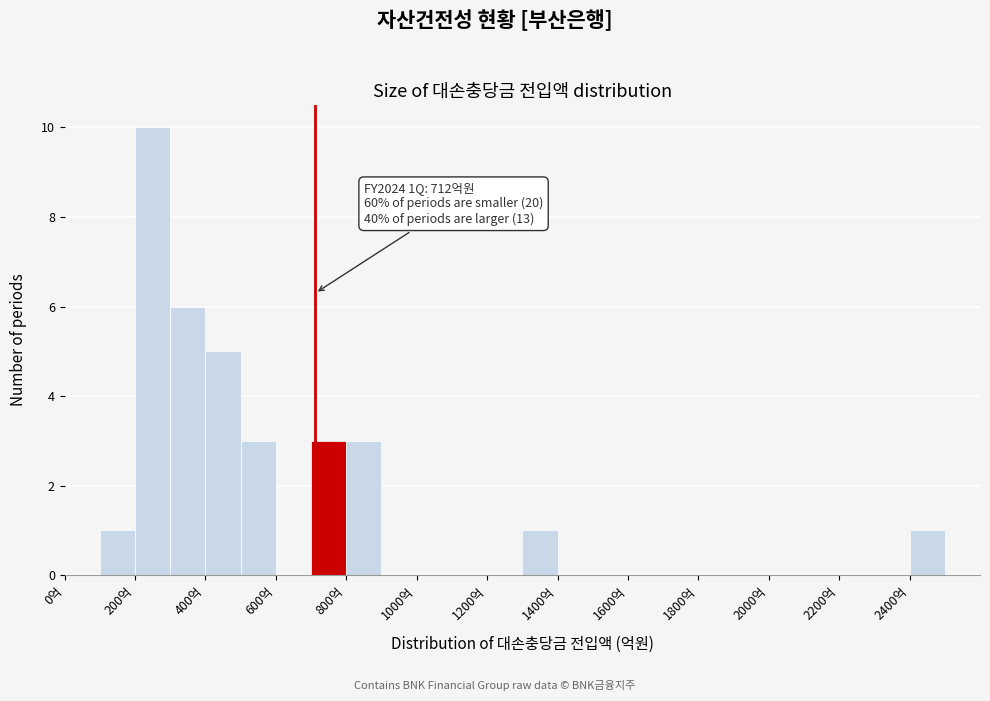

Which range on the x-axis has the tallest bar?

200 to 300